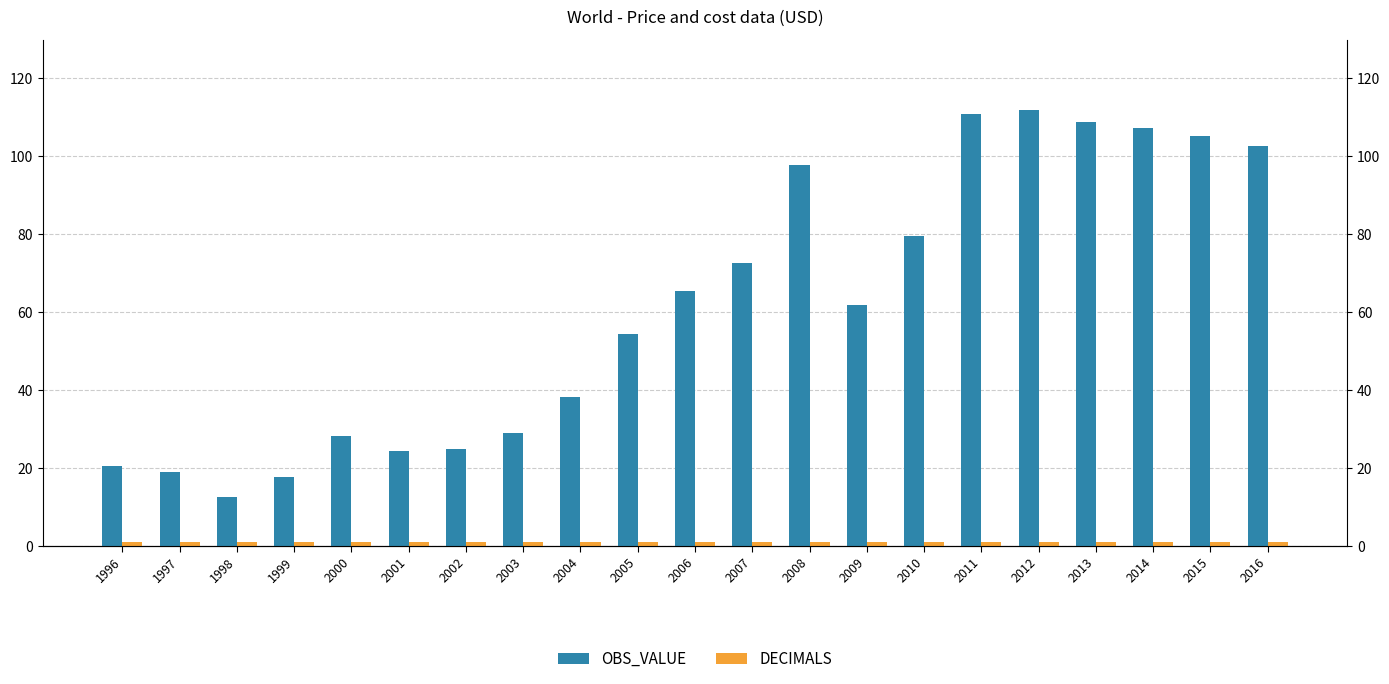

What is the value of the OBS_VALUE bar at the 10th from the left?

54.4